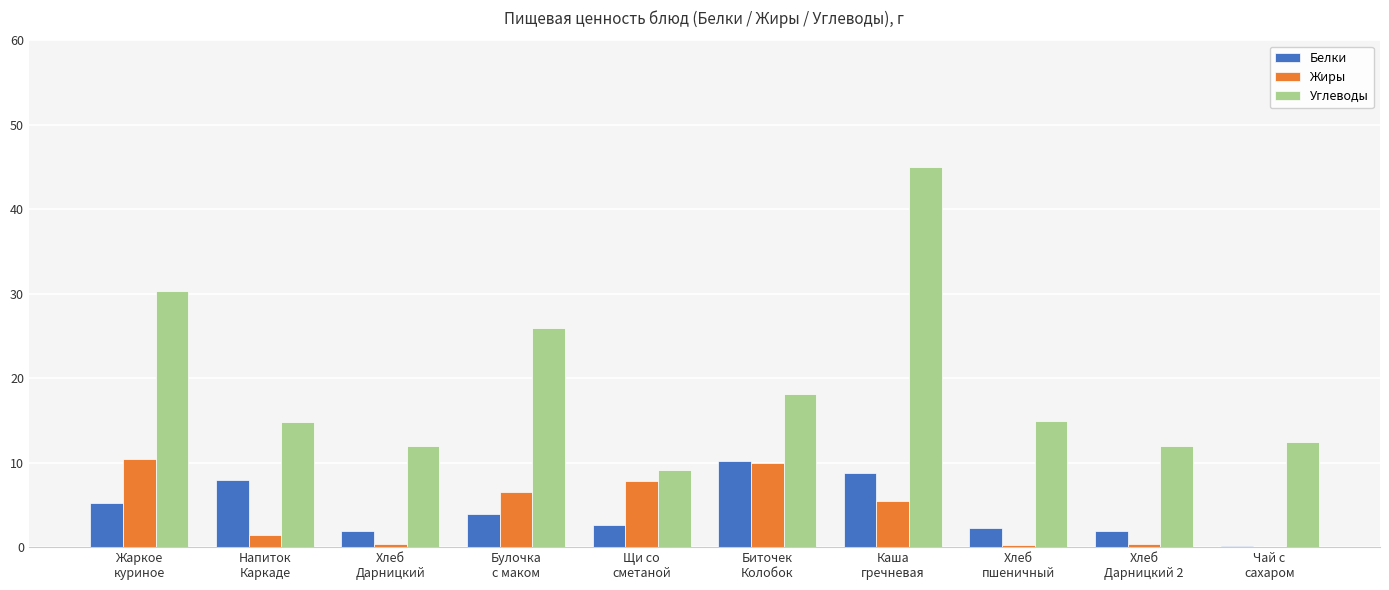

What is the spread (max minus min) of values at Булочка
с маком?

21.9